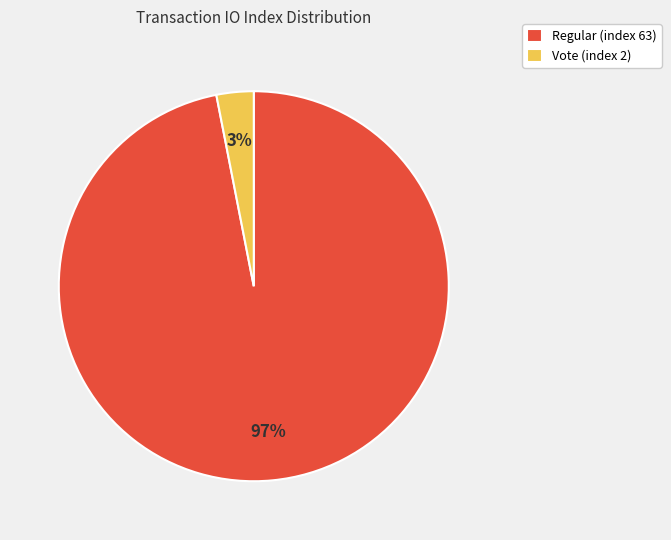

How many segments does this pie chart have?

2